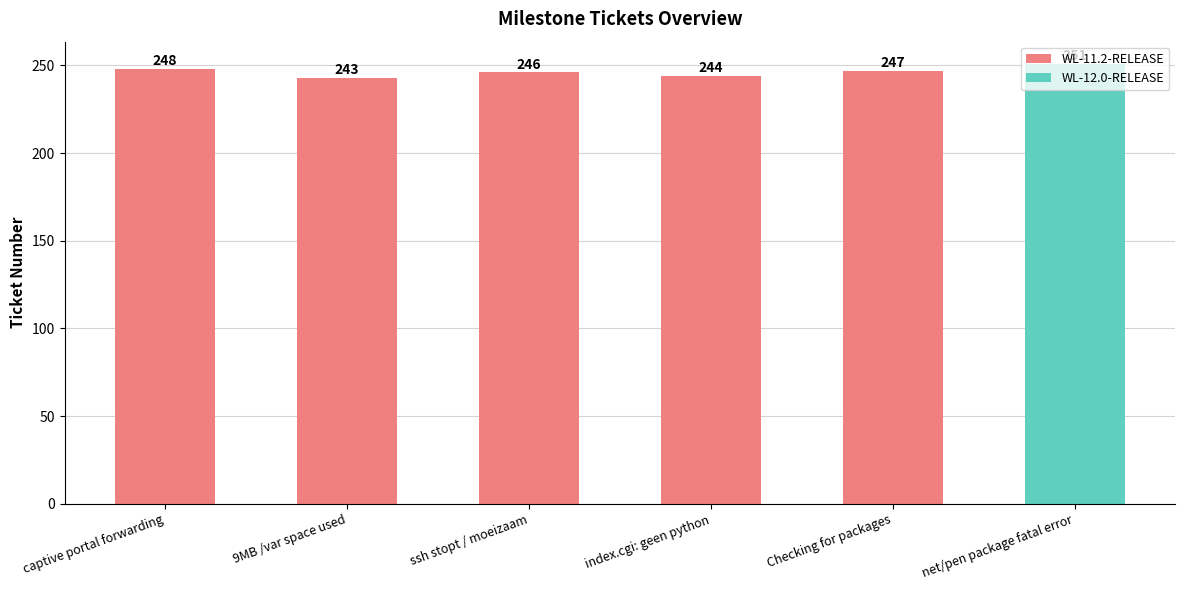

Is it true that the value at net/pen package fatal error is 69?

False